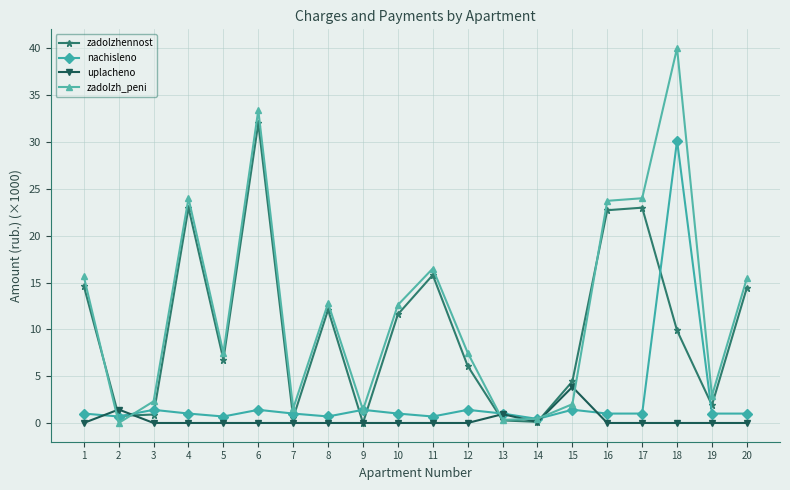

List the series in order of their overall mean, highest first.

zadolzh_peni, zadolzhennost, nachisleno, uplacheno